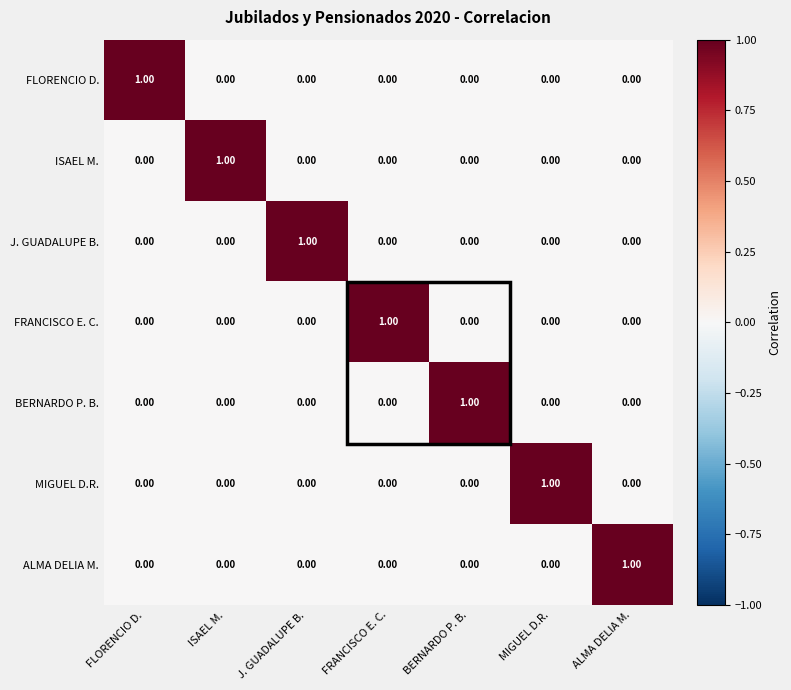

How many values in BERNARDO P. B. are above zero?

1